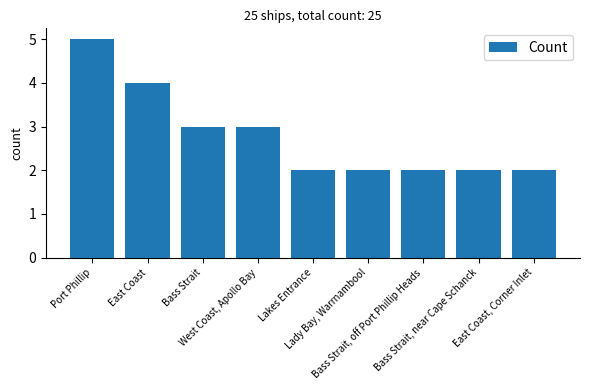

Is it true that the value at Bass Strait, near Cape Schanck is 2?

True